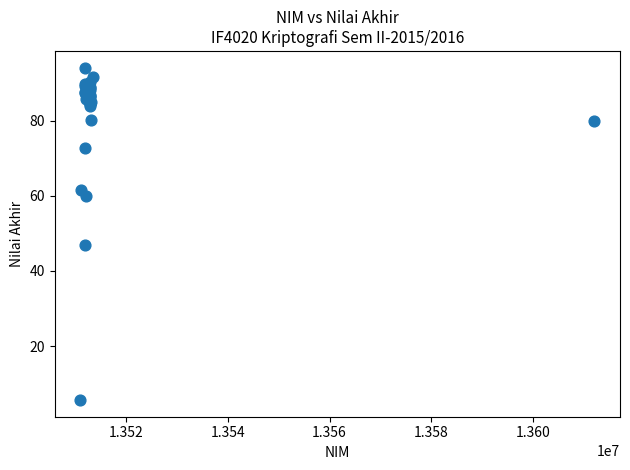

What Y value in the scatter plot is closest to 49?

46.8